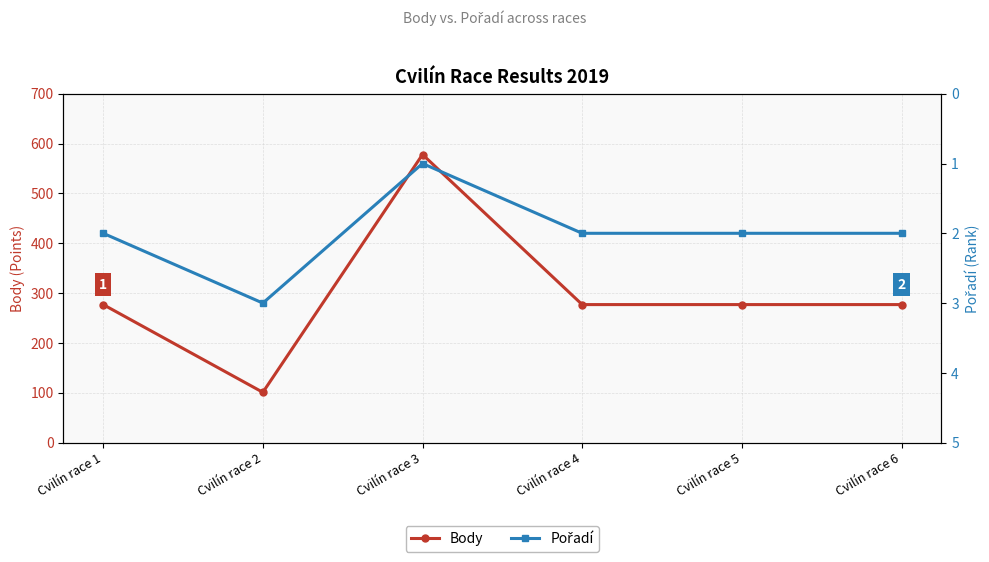

Rank the series by their average value, from highest to lowest.

Body, Pořadí